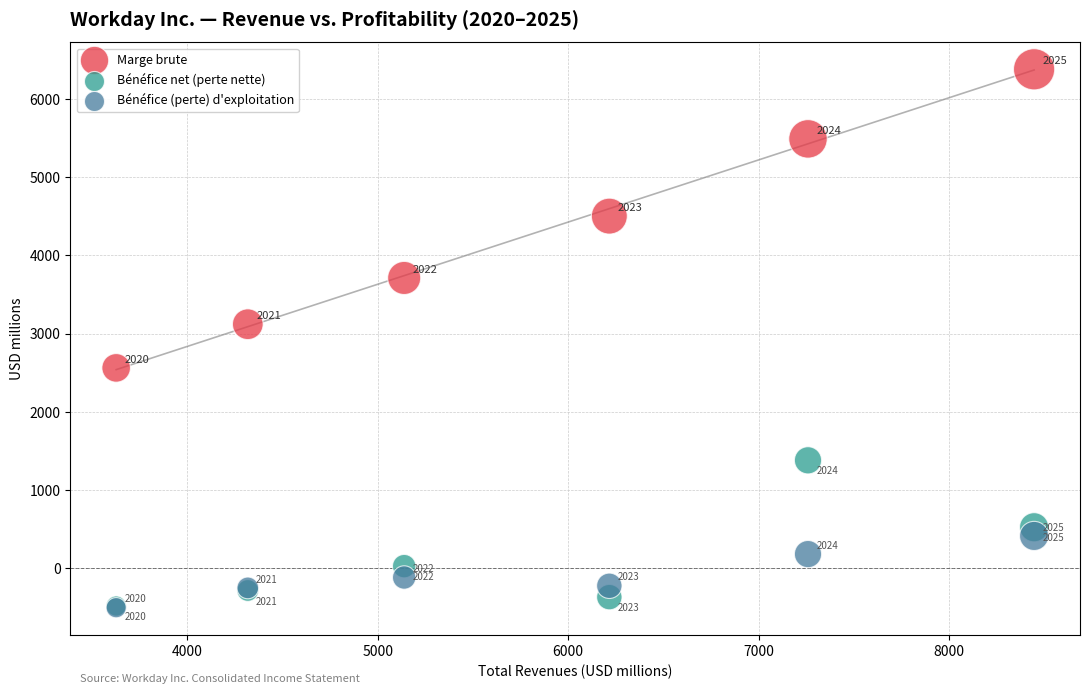

What are all the series names shown in the legend?

Marge brute, Bénéfice net (perte nette), Bénéfice (perte) d'exploitation